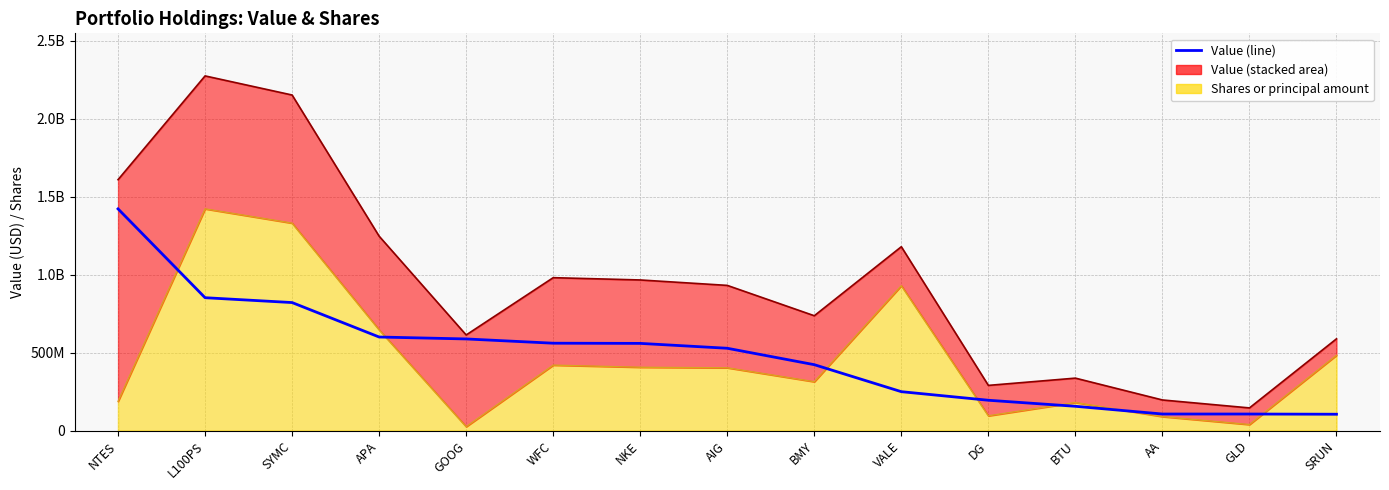

What is the value of the 2nd point from the left?

852181000